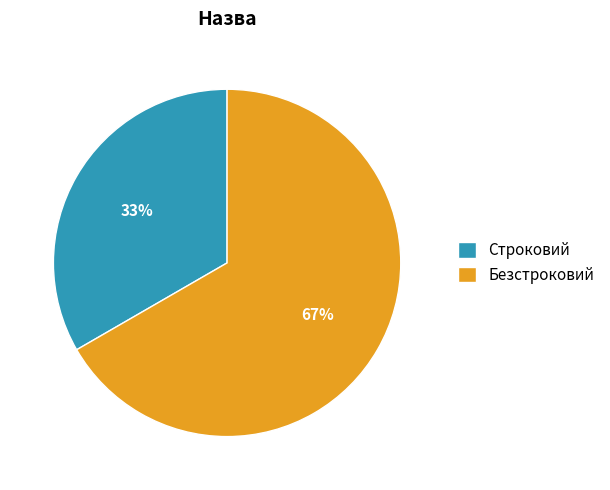

Does Строковий represent more than half of the total?

No